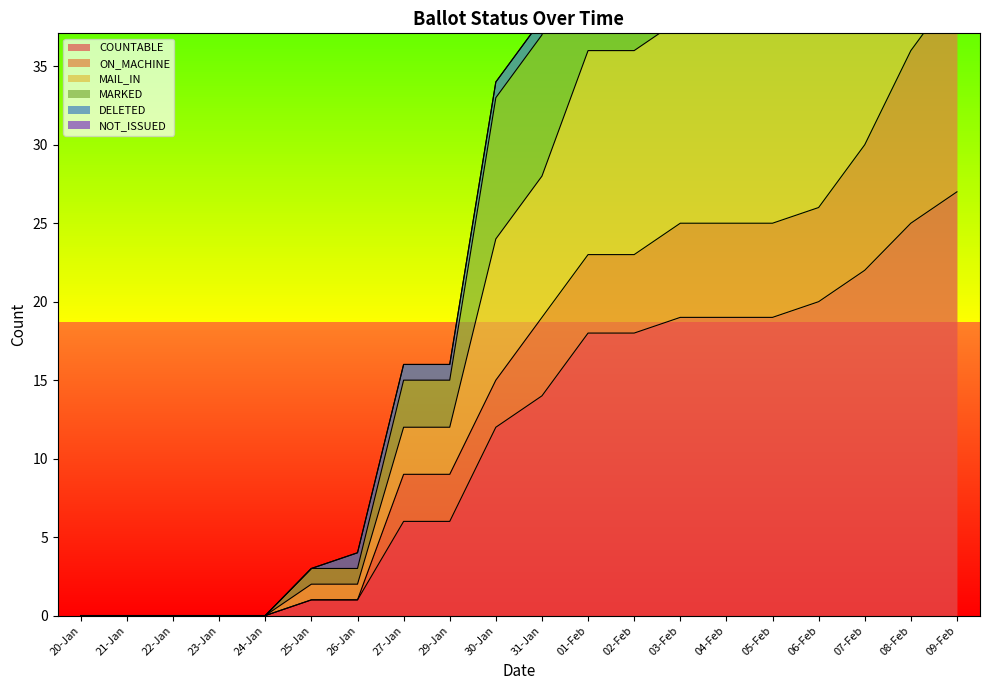

True or false: MAIL_IN and MARKED intersect in this chart.

False